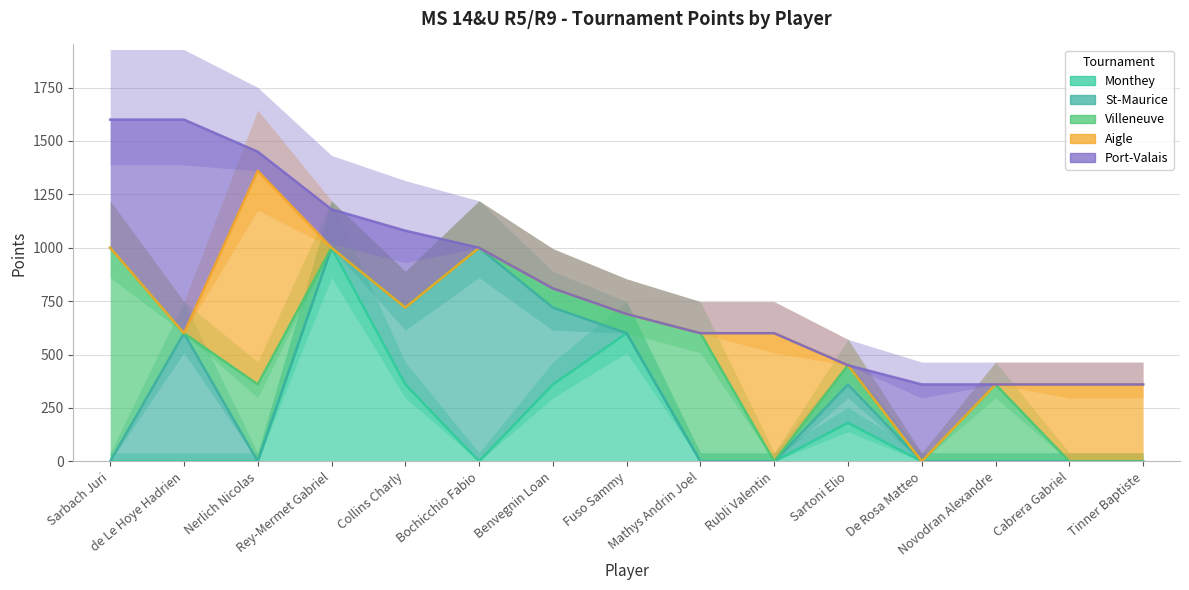

Reading right to left, extract all data points from this chart.

Monthey: 0	0	0	0	180	0	0	600	360	0	360	1000	0	0	0
St-Maurice: 0	0	0	0	180	0	0	0	360	1000	360	0	0	600	0
Villeneuve: 0	0	360	0	90	0	600	90	90	0	0	0	360	0	1000
Aigle: 360	360	0	0	0	600	0	0	0	0	0	0	1000	0	0
Port-Valais: 0	0	0	360	0	0	0	0	0	0	360	180	90	1000	600